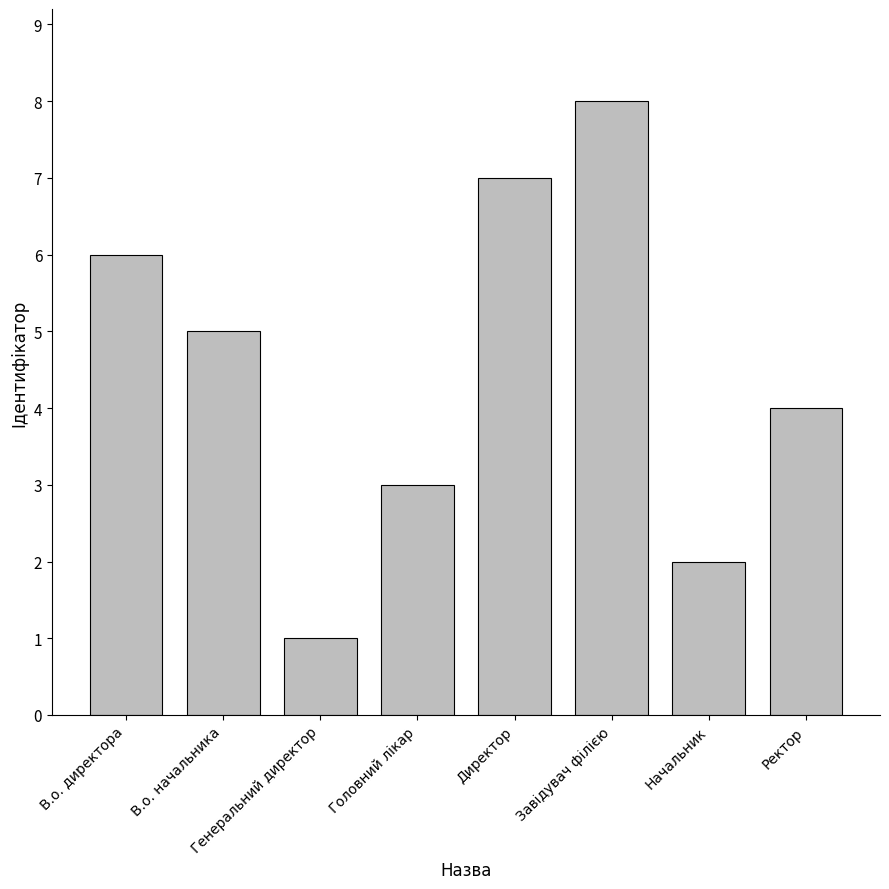

What is the change in value from В.о. начальника to Ректор?

-1